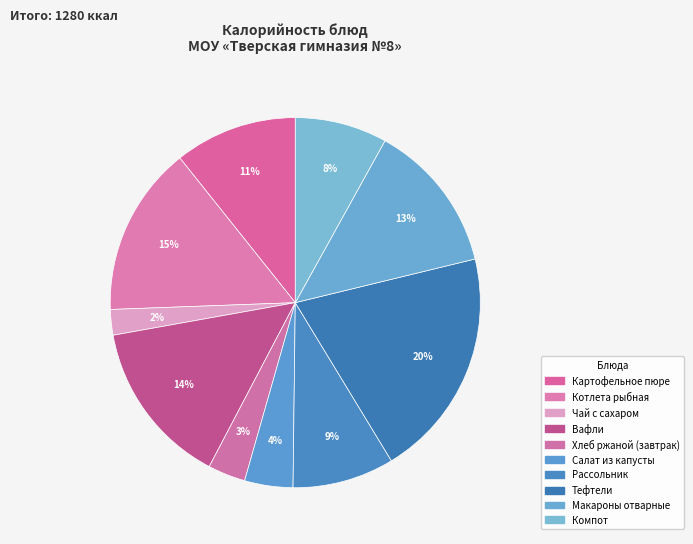

How many slices are in this pie chart?

10